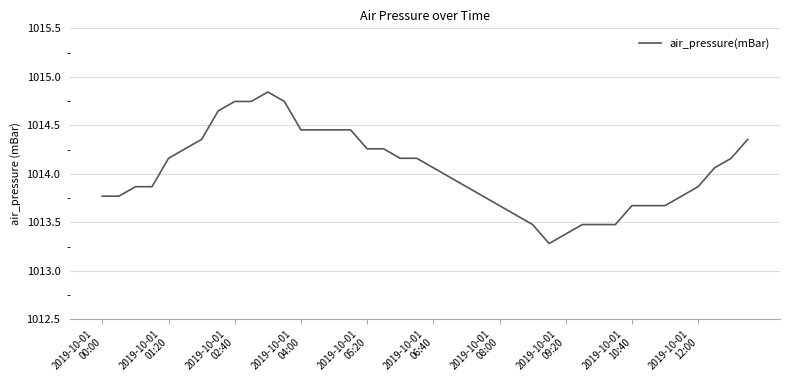

Count the number of categories in the chart.

40